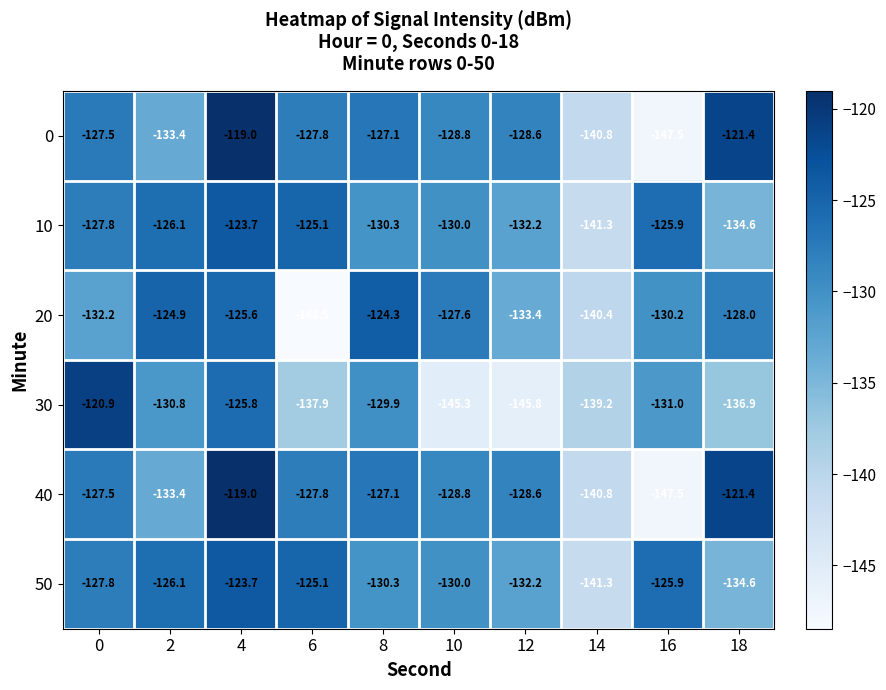

Which series changed the most between 2 and 14?

20